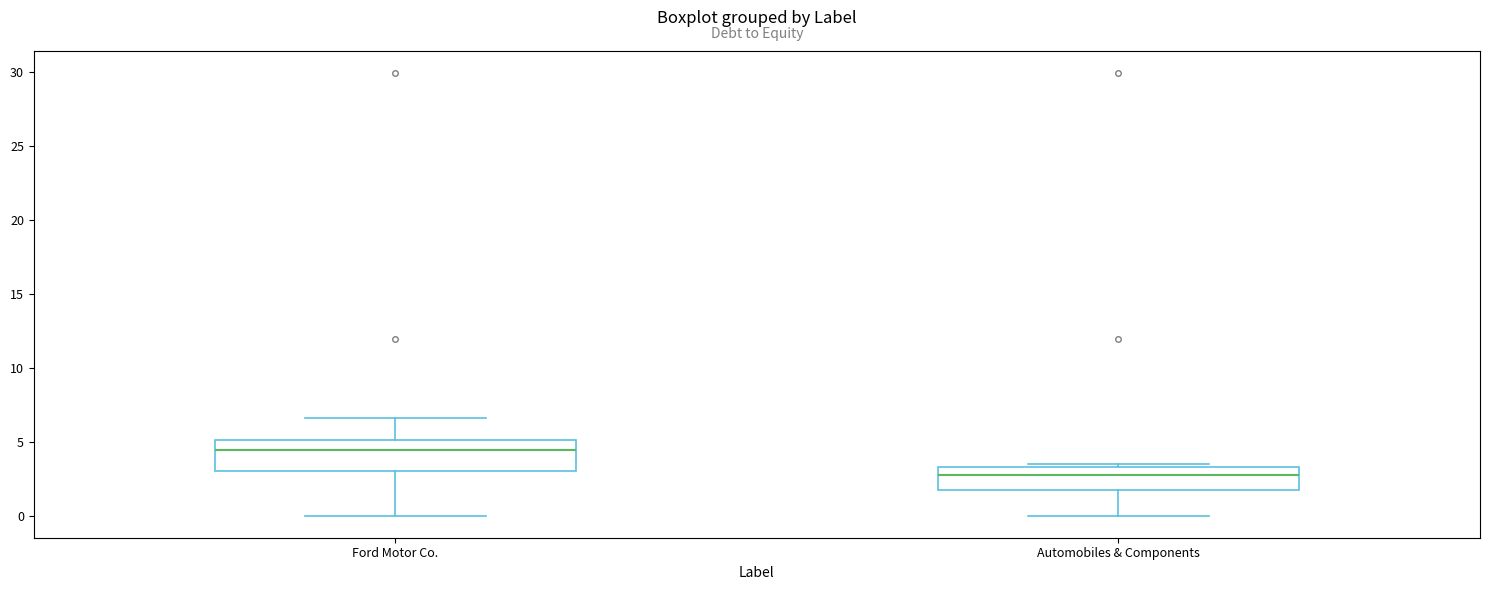

Which box has the highest median line?

Ford Motor Co.